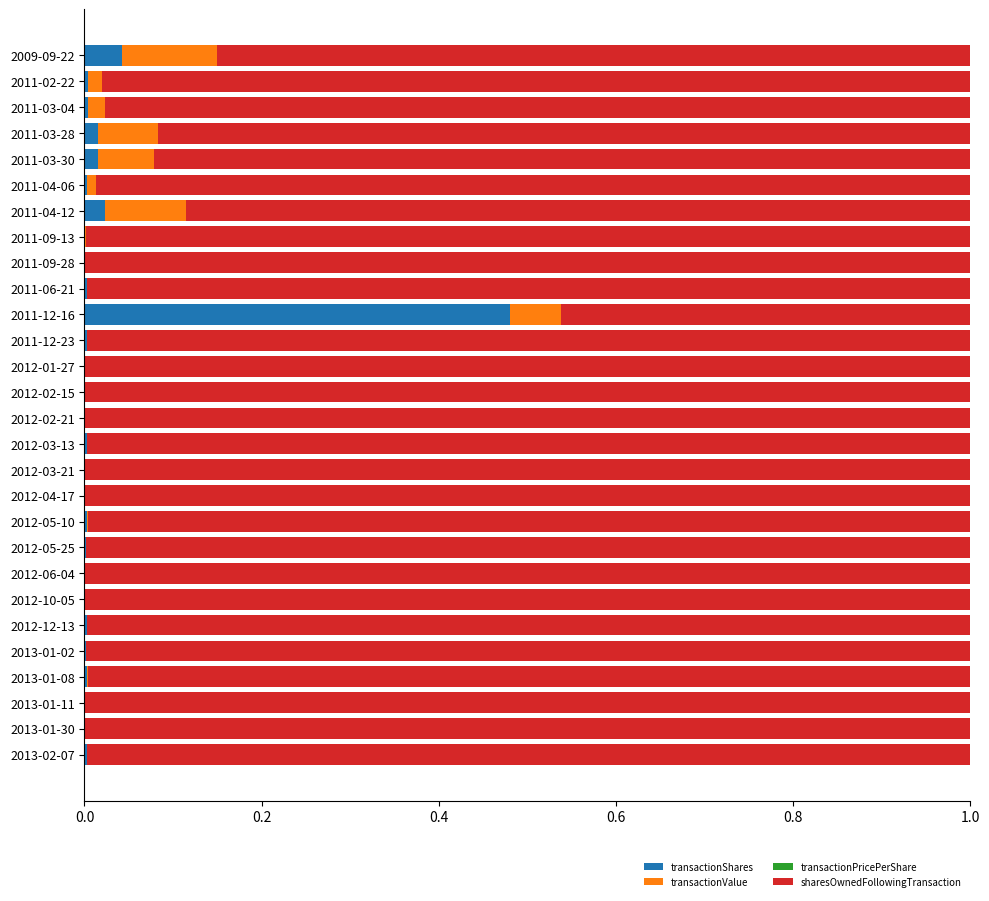

Which category has the highest value in the transactionShares series?

2011-12-16